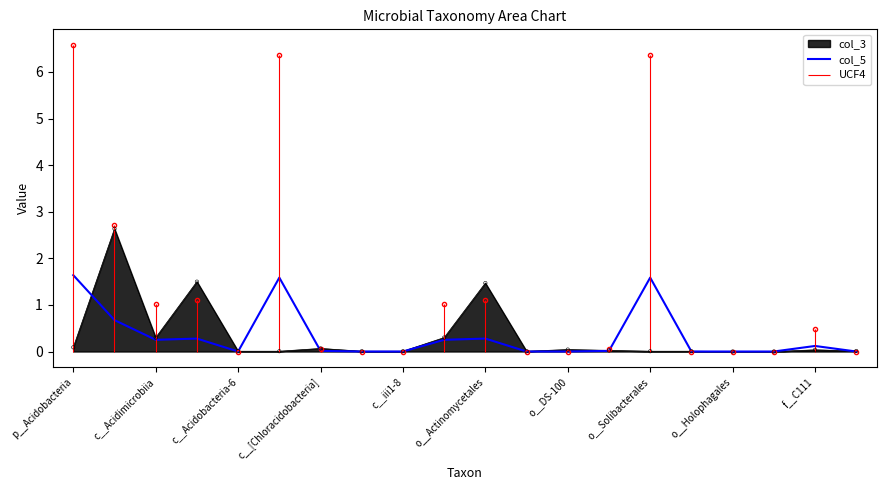

What is the maximum value for col_3?

2.6